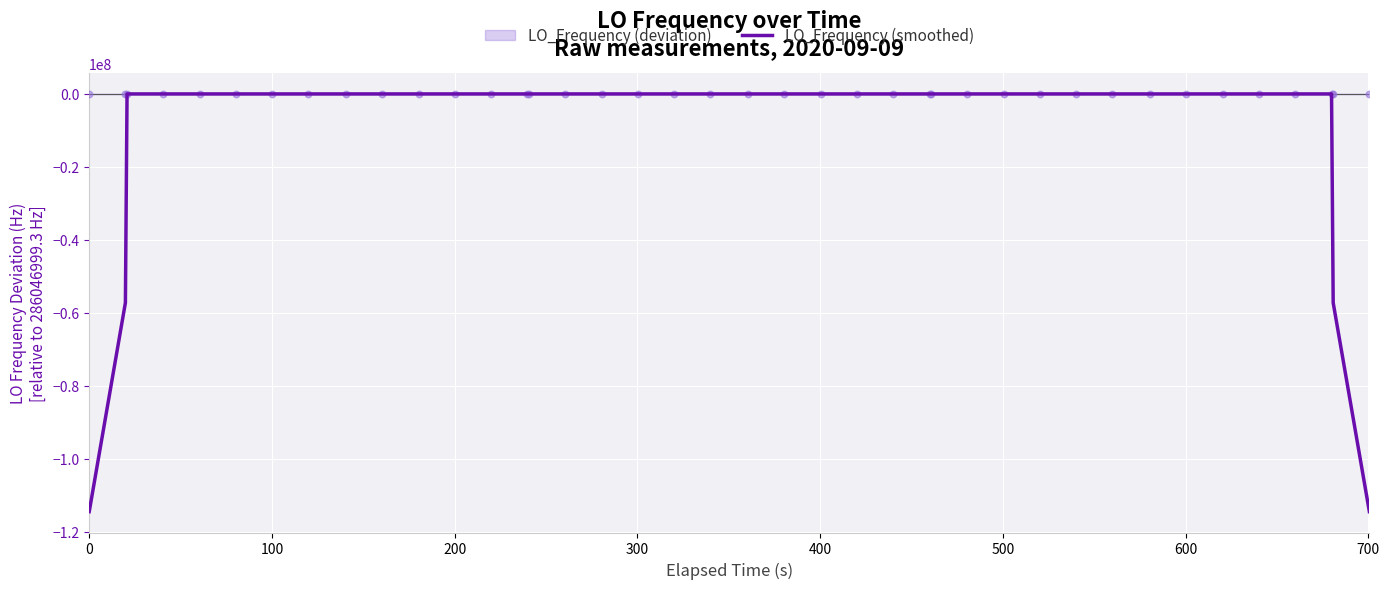

What is the minimum value for LO_Frequency (smoothed)?

-114418800.2